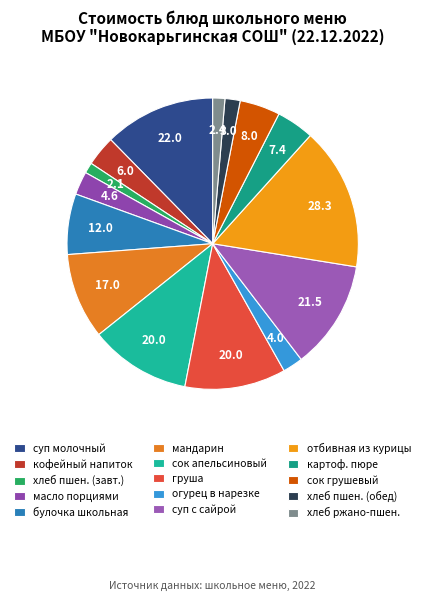

How many segments does this pie chart have?

15